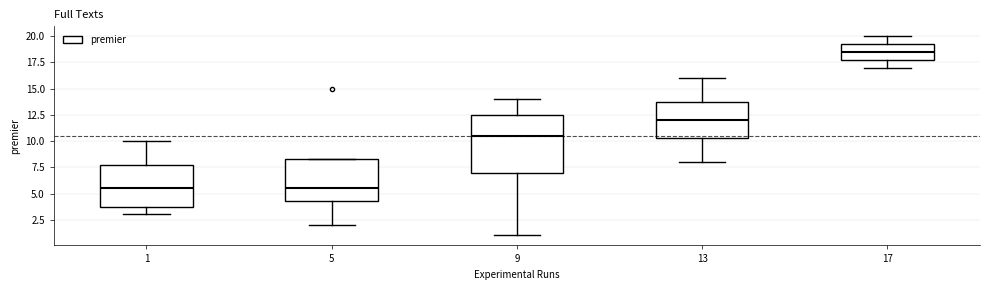

Comparing the boxes themselves (not the whiskers), which one is the tallest?

9